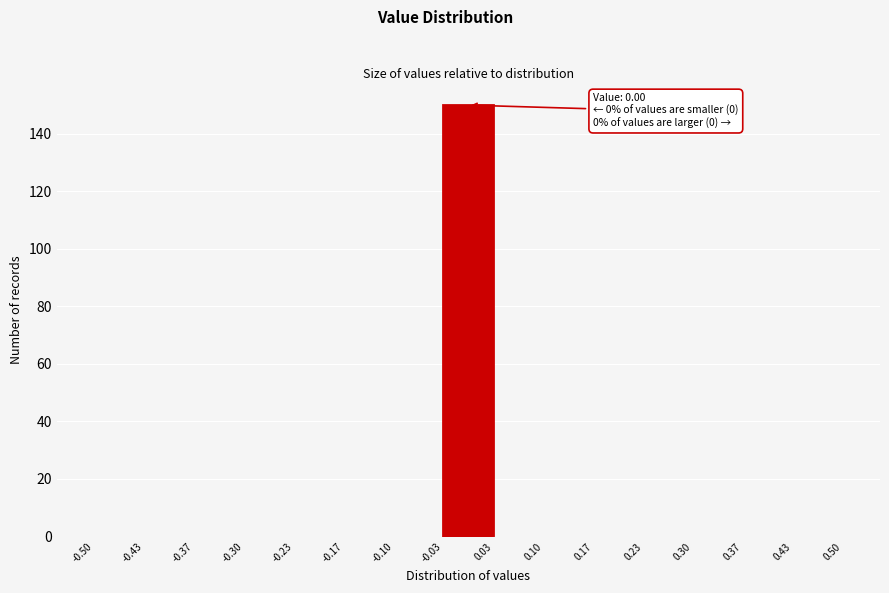

Over which range of the x-axis is the bar tallest?

-0.03 to 0.03